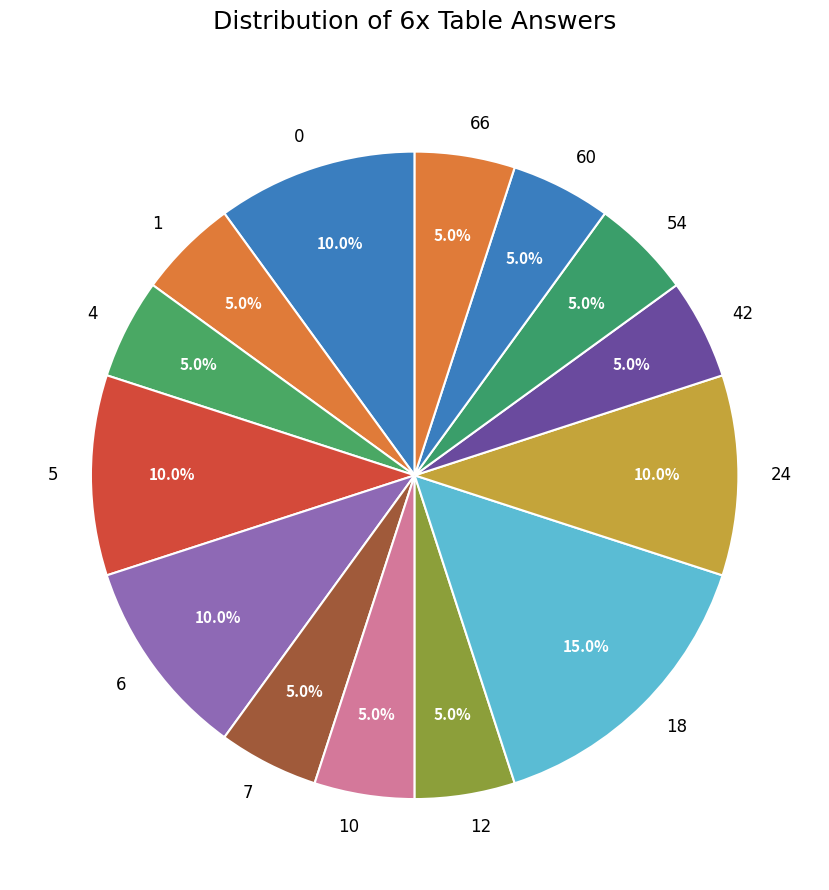

To the nearest percent, what is the difference between the largest and smallest slice percentages?

10%